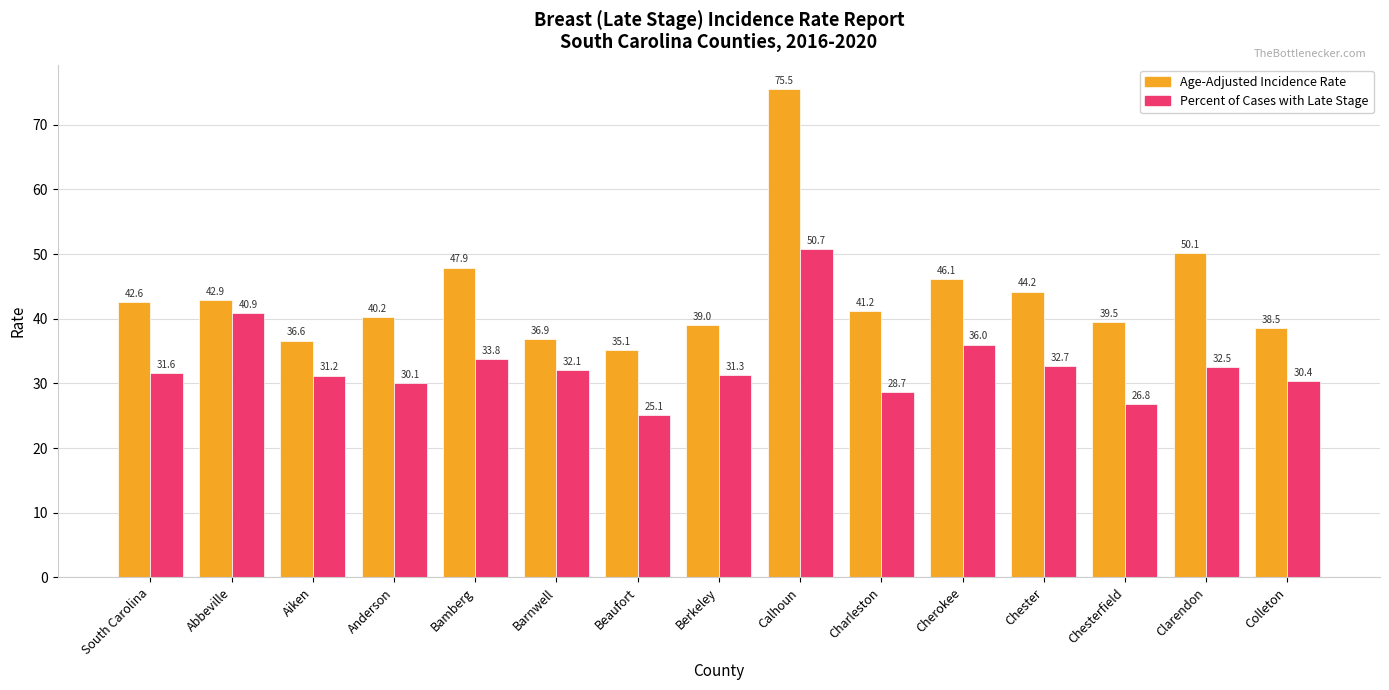

Reading left to right, transcribe all the data shown in this chart.

Age-Adjusted Incidence Rate: South Carolina=42.6	Abbeville=42.9	Aiken=36.6	Anderson=40.2	Bamberg=47.9	Barnwell=36.9	Beaufort=35.1	Berkeley=39.0	Calhoun=75.5	Charleston=41.2	Cherokee=46.1	Chester=44.2	Chesterfield=39.5	Clarendon=50.1	Colleton=38.5
Percent of Cases with Late Stage: South Carolina=31.6	Abbeville=40.9	Aiken=31.2	Anderson=30.1	Bamberg=33.8	Barnwell=32.1	Beaufort=25.1	Berkeley=31.3	Calhoun=50.7	Charleston=28.7	Cherokee=36.0	Chester=32.7	Chesterfield=26.8	Clarendon=32.5	Colleton=30.4